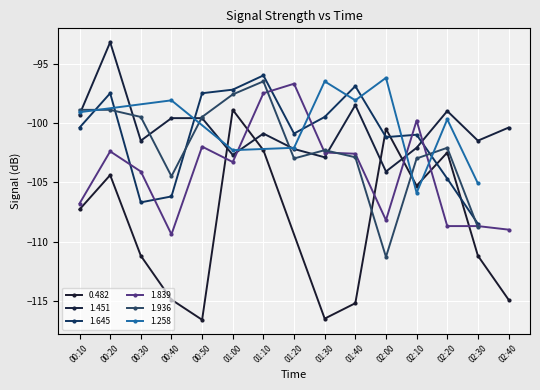

At which label does 1.451 reach its minimum?

02:00